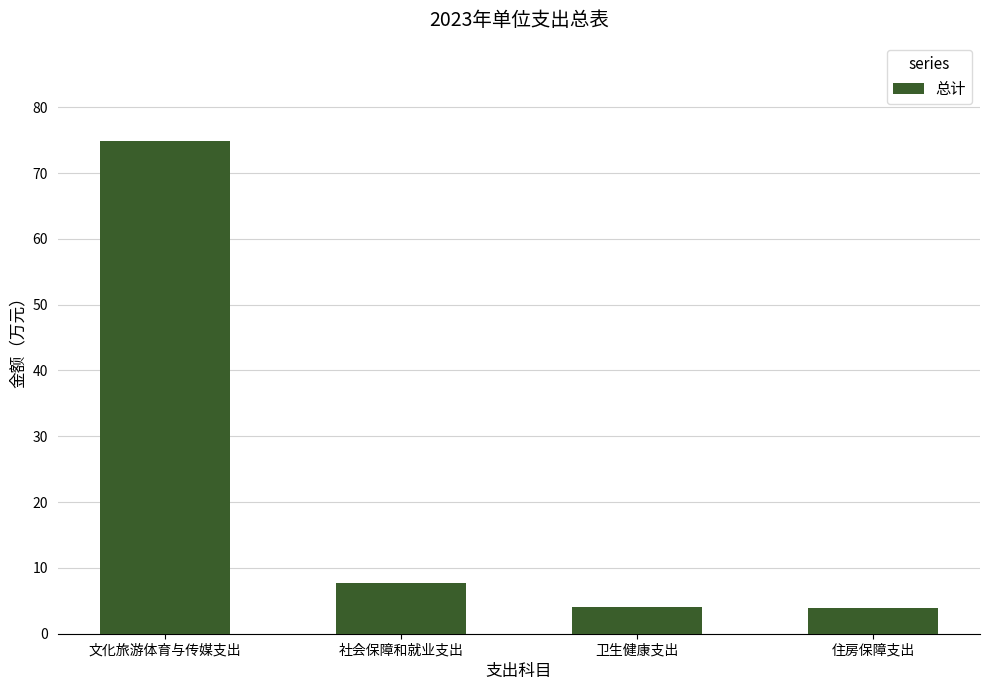

What is the change in value from 文化旅游体育与传媒支出 to 住房保障支出?

-71.0